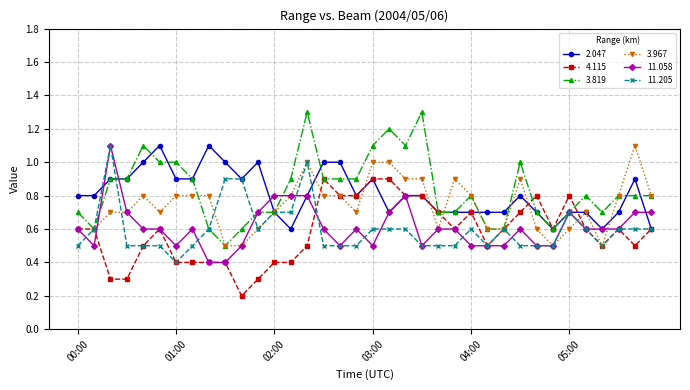

What is the greatest value displayed?

1.3